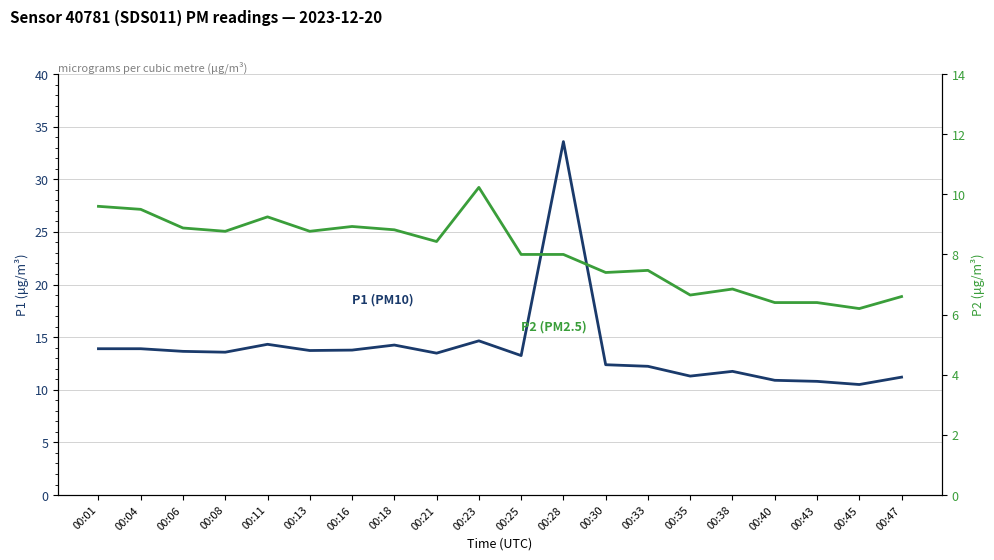

True or false: P1 (PM10) and P2 (PM2.5) cross at least once.

False